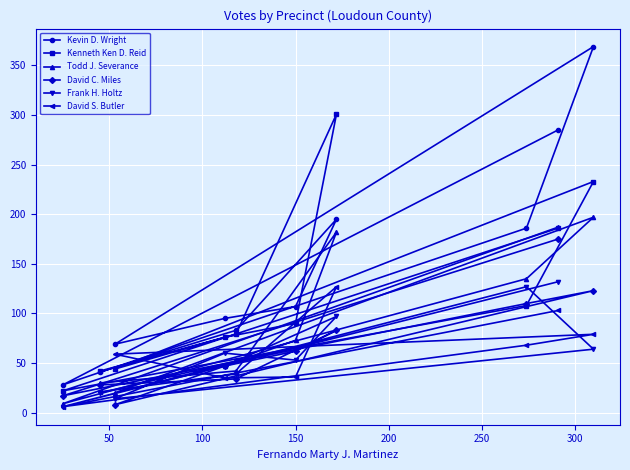

Which series has the widest spread of values?

Kevin D. Wright